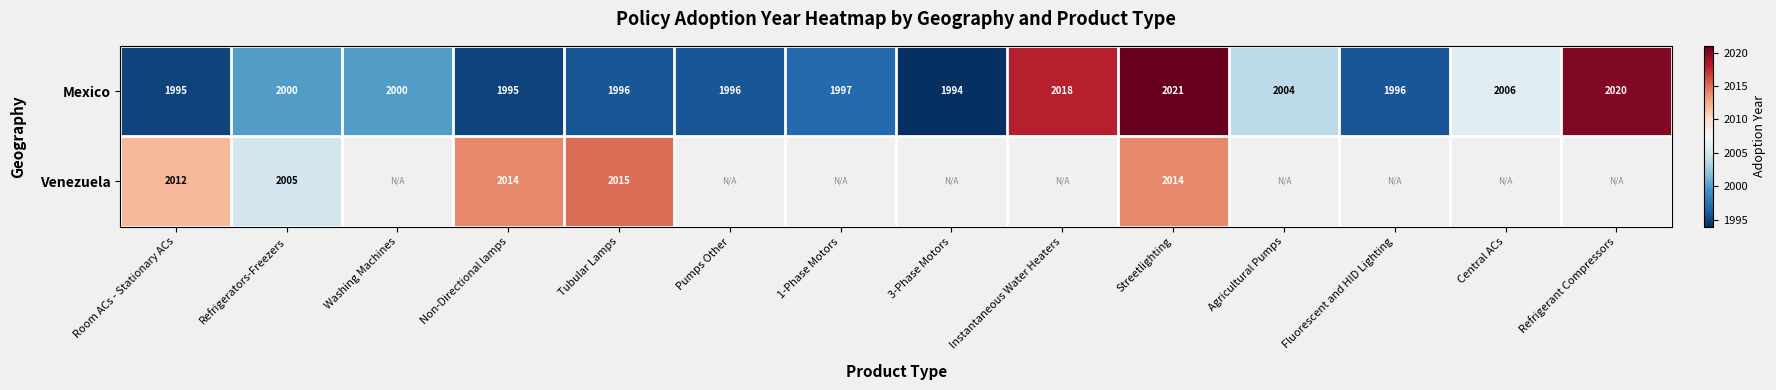

Which category has the highest value across all series?

Streetlighting